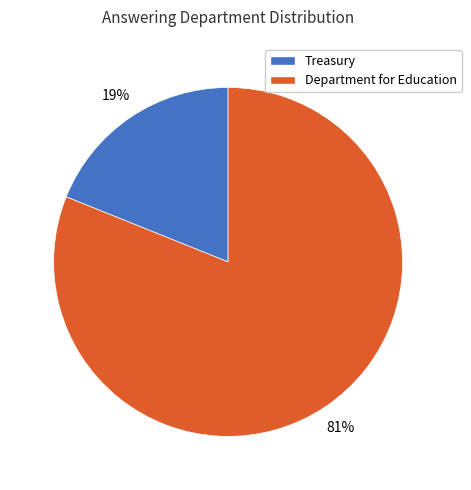

What is the majority slice?

Department for Education